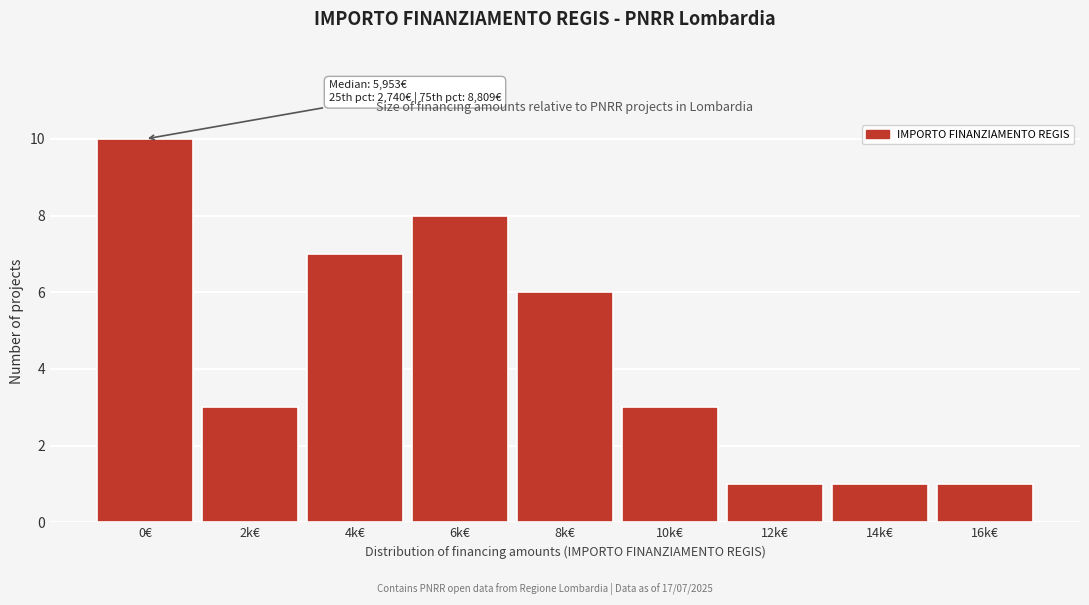

Reading left to right, transcribe all the data shown in this chart.

0€=10	2k€=3	4k€=7	6k€=8	8k€=6	10k€=3	12k€=1	14k€=1	16k€=1